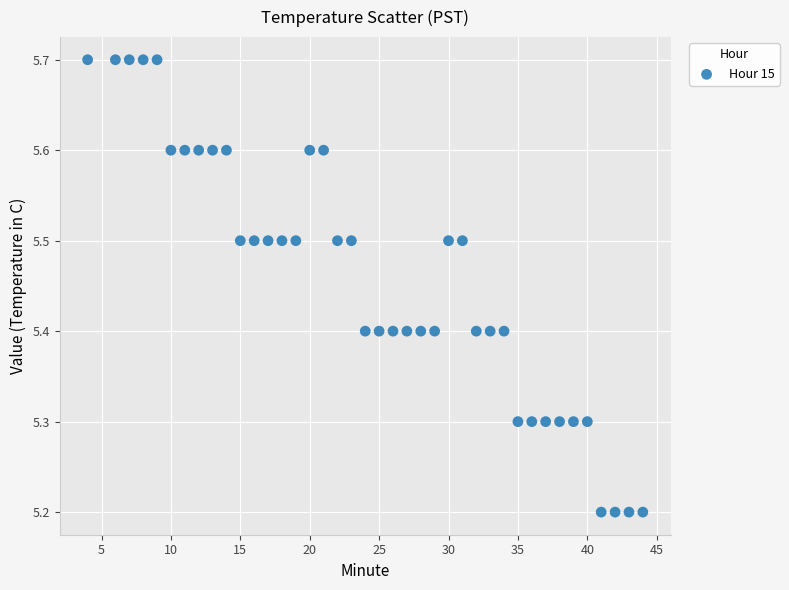

What is the range of Y values (max minus min)?

0.5